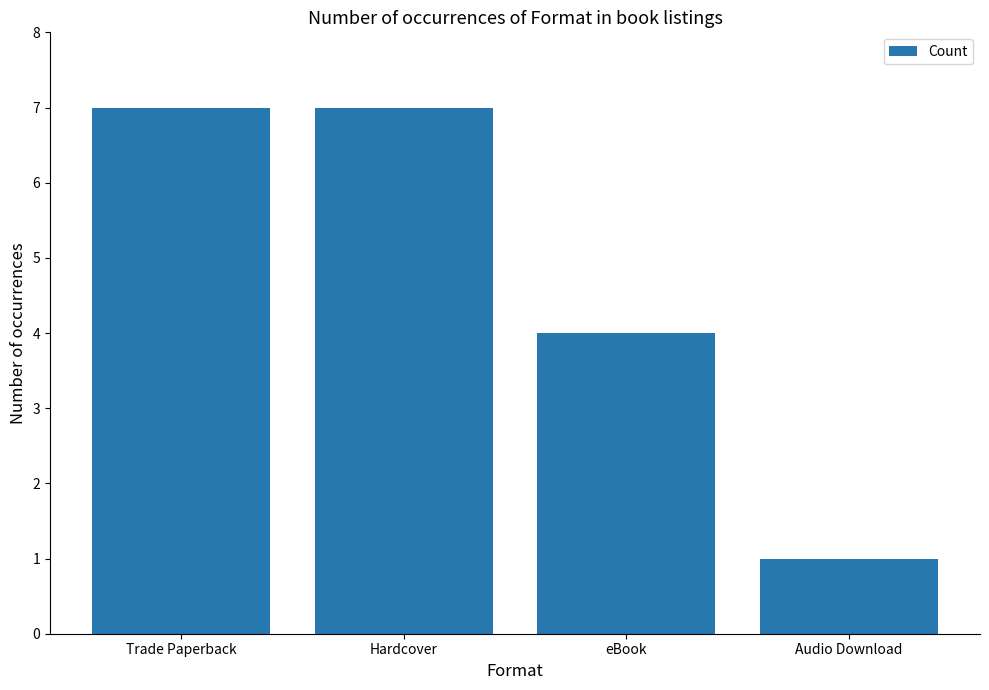

What is the label of the 2nd bar from the left?

Hardcover